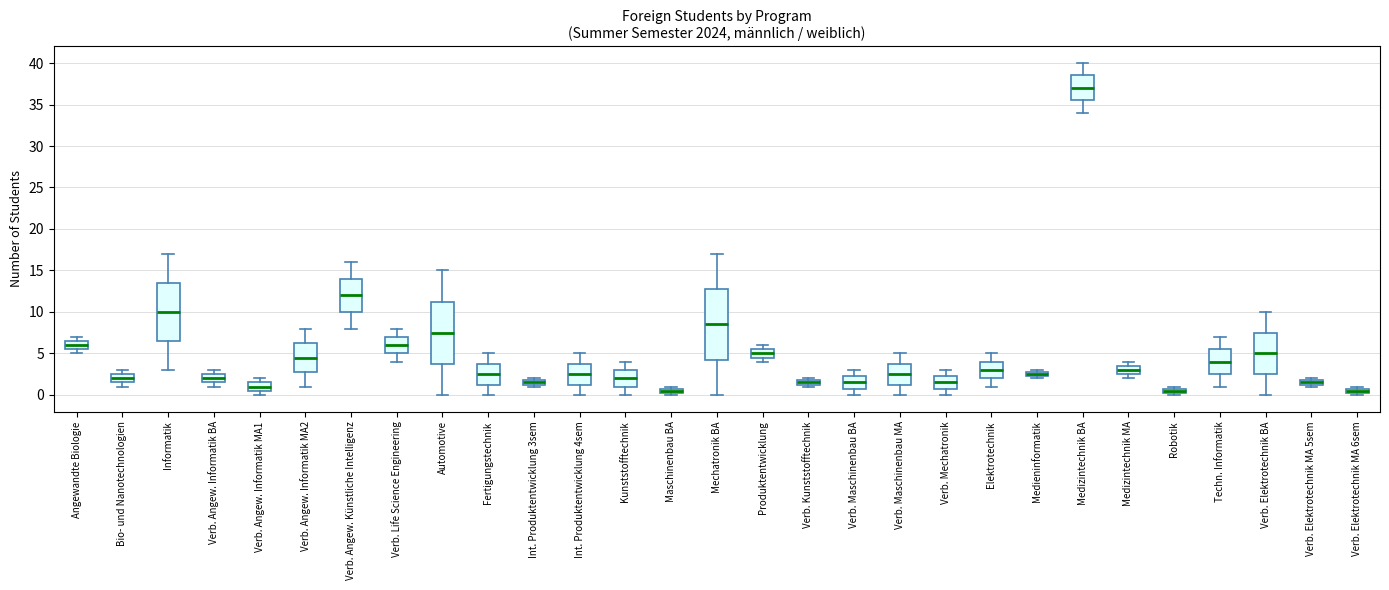

Which box is the tallest, from its lower edge to its upper edge?

Mechatronik BA